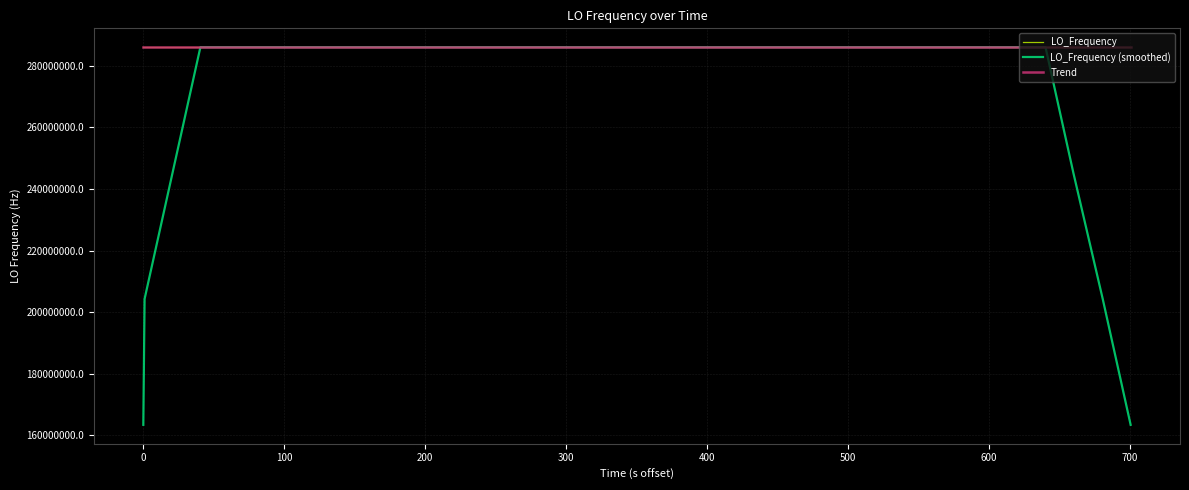

Which series has the largest range (max minus min)?

LO_Frequency (smoothed)